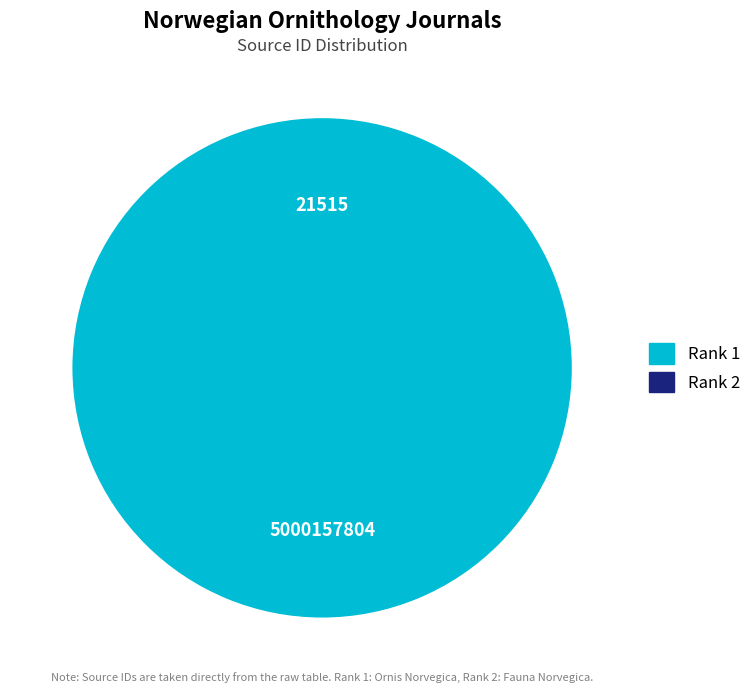

Is it true that Rank 1 is 100% of the pie?

True